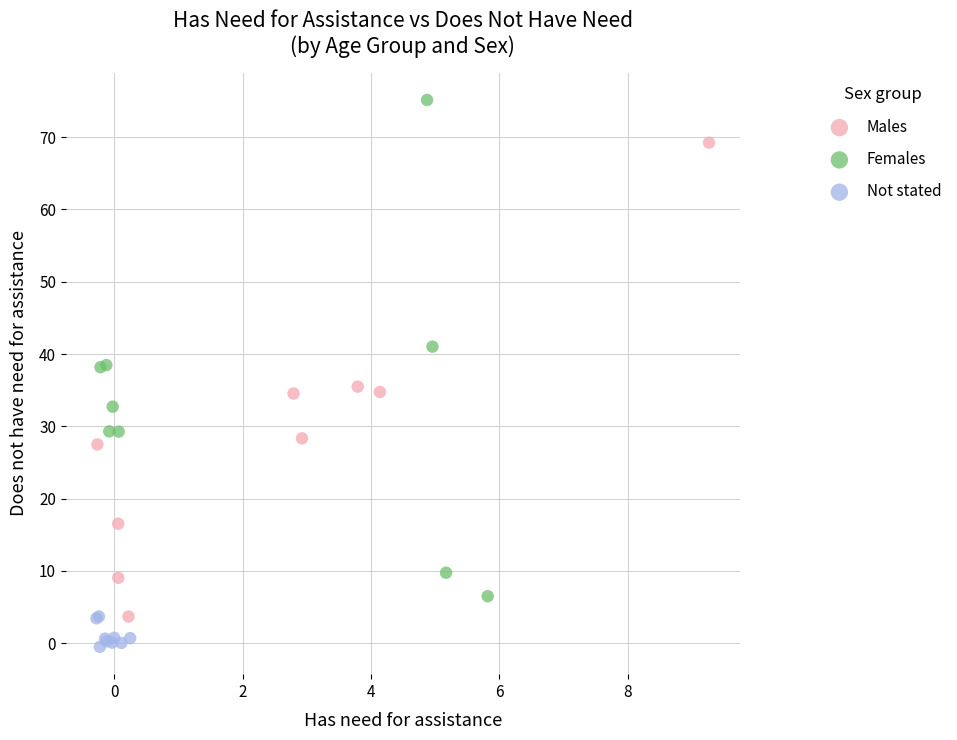

Which series reaches the minimum Y coordinate?

Not stated